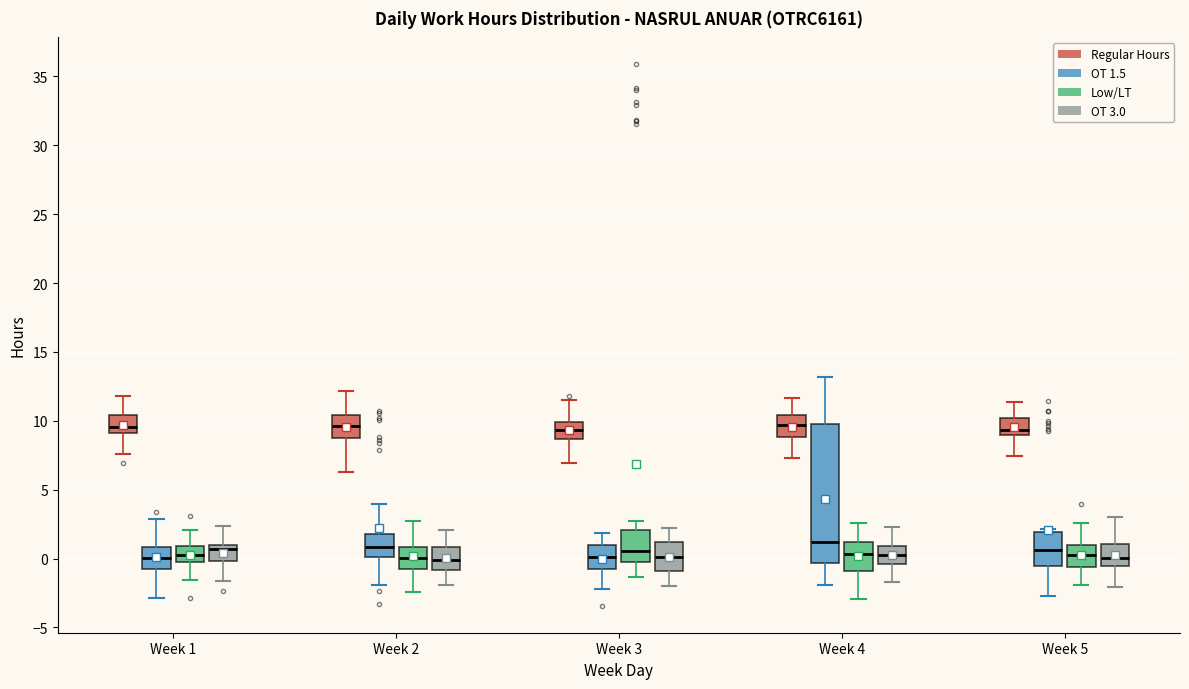

Which box is the tallest, from its lower edge to its upper edge?

Week 4 (OT 1.5)